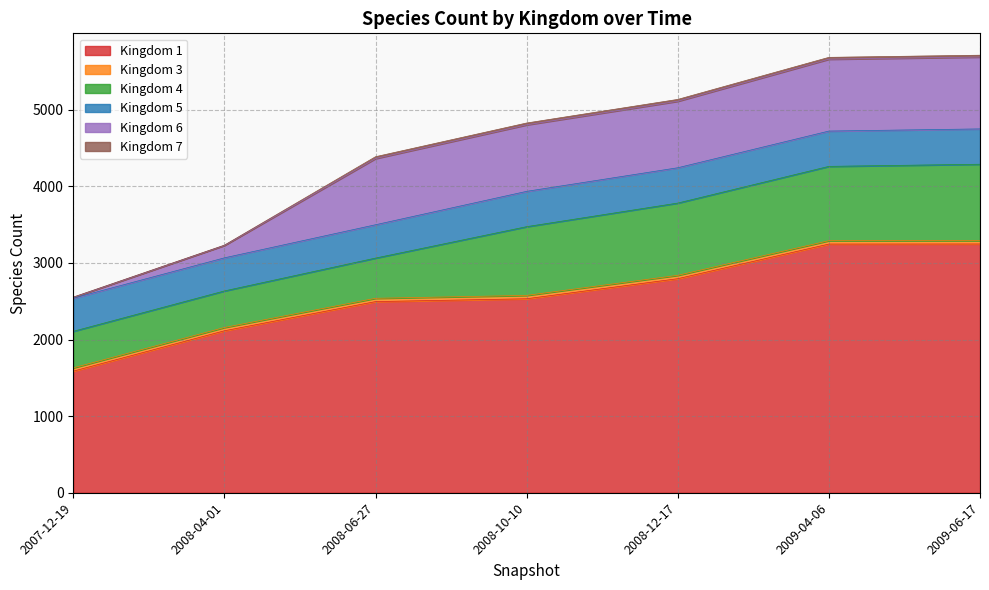

Reading left to right, what are all the values shown in this chart?

1: 2007-12-19=1587	2008-04-01=2114	2008-06-27=2495	2008-10-10=2532	2008-12-17=2794	2009-04-06=3246	2009-06-17=3247
3: 2007-12-19=43	2008-04-01=43	2008-06-27=43	2008-10-10=44	2008-12-17=44	2009-04-06=44	2009-06-17=44
4: 2007-12-19=477	2008-04-01=477	2008-06-27=525	2008-10-10=897	2008-12-17=943	2009-04-06=970	2009-06-17=997
5: 2007-12-19=432	2008-04-01=432	2008-06-27=435	2008-10-10=461	2008-12-17=461	2009-04-06=461	2009-06-17=461
6: 2007-12-19=11	2008-04-01=162	2008-06-27=864	2008-10-10=868	2008-12-17=868	2009-04-06=938	2009-06-17=938
7: 2007-12-19=4	2008-04-01=4	2008-06-27=24	2008-10-10=24	2008-12-17=24	2009-04-06=24	2009-06-17=24